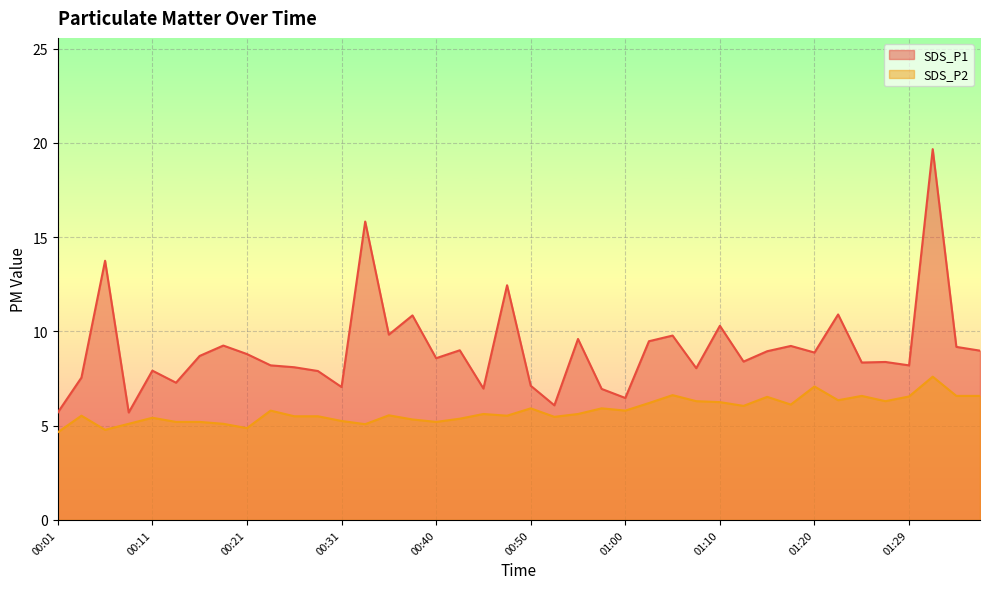

At how many categories does at least one series exceed 13?

3